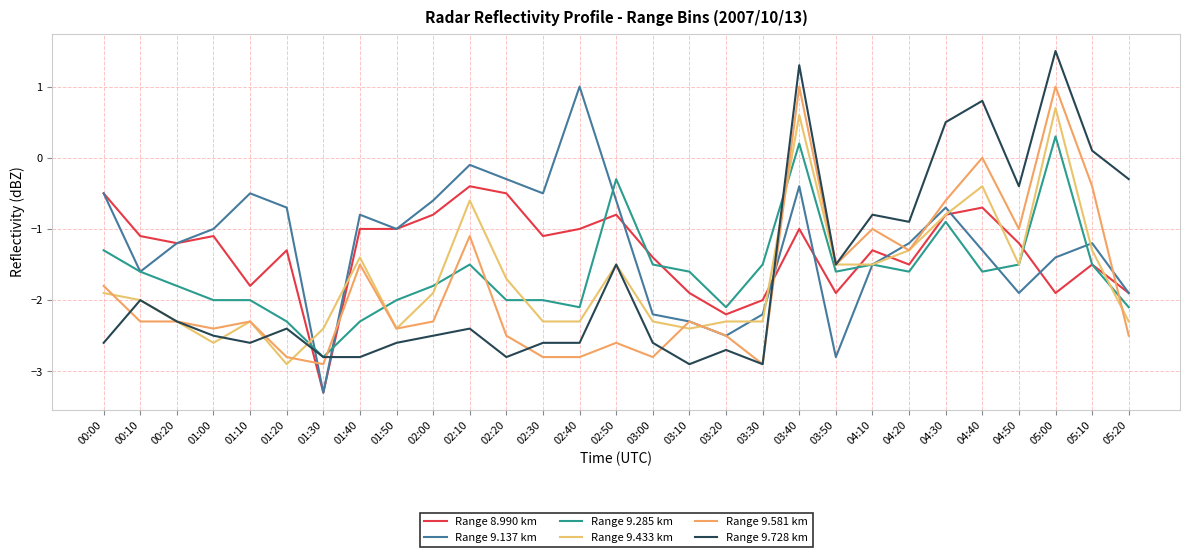

Where do Range 9.581 km and Range 9.285 km first cross each other?

01:30 and 01:40